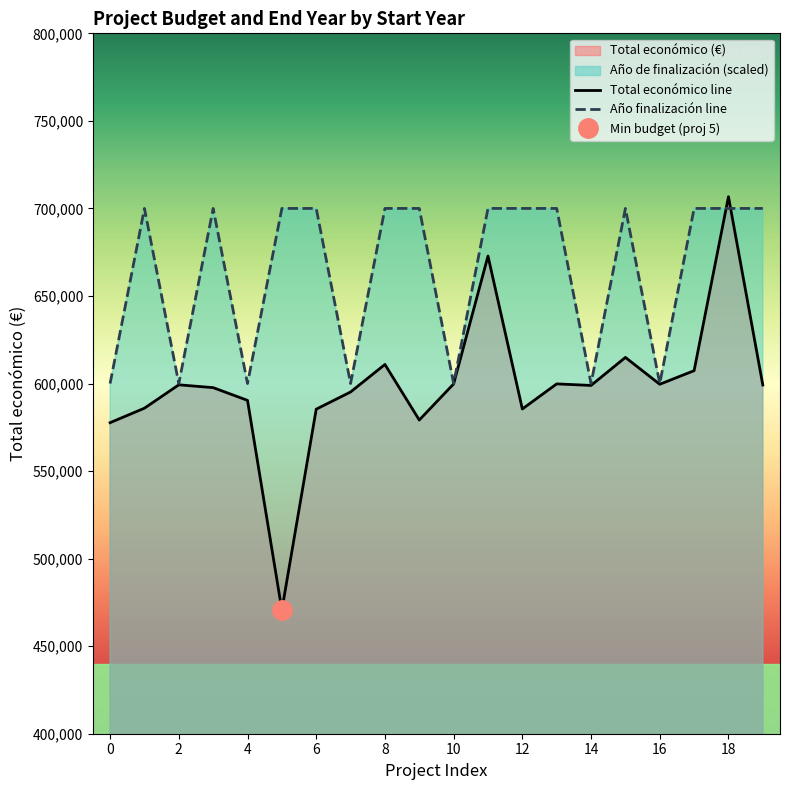

What is the greatest value displayed?

706697